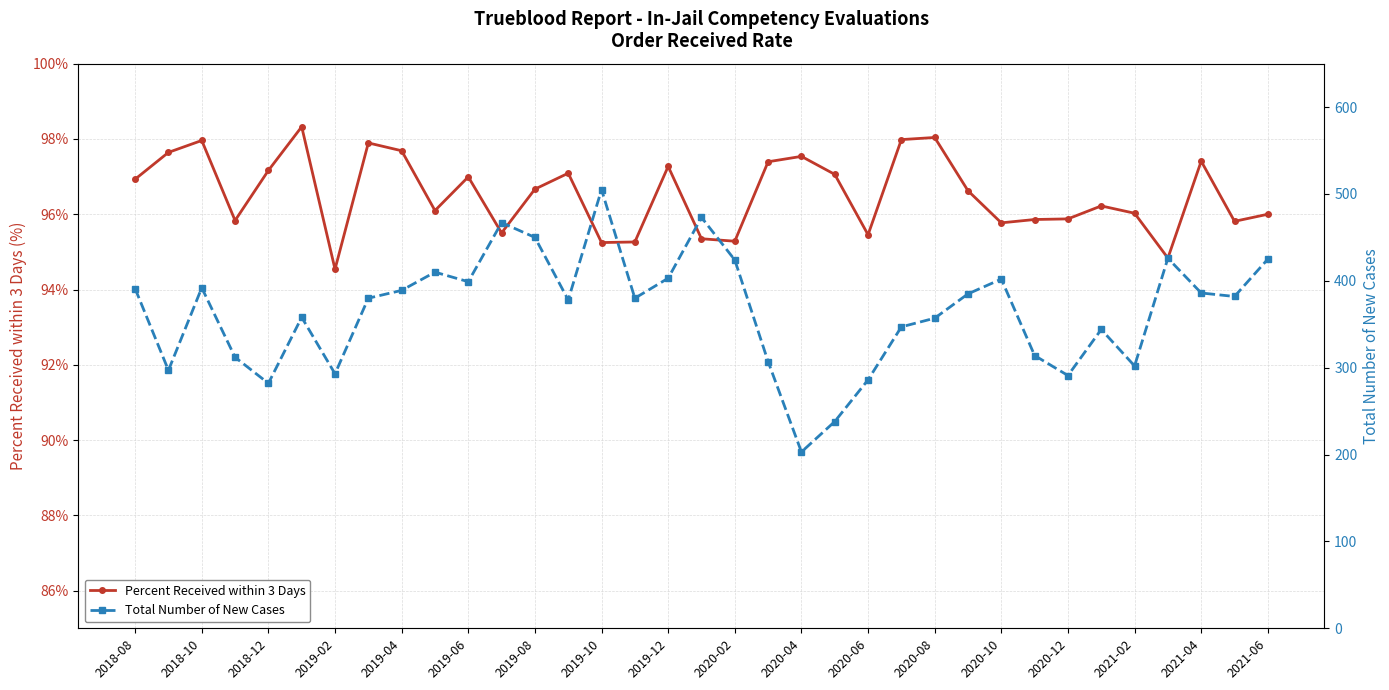

True or false: Percent Received within 3 Days has more than 1 interior local peaks.

True